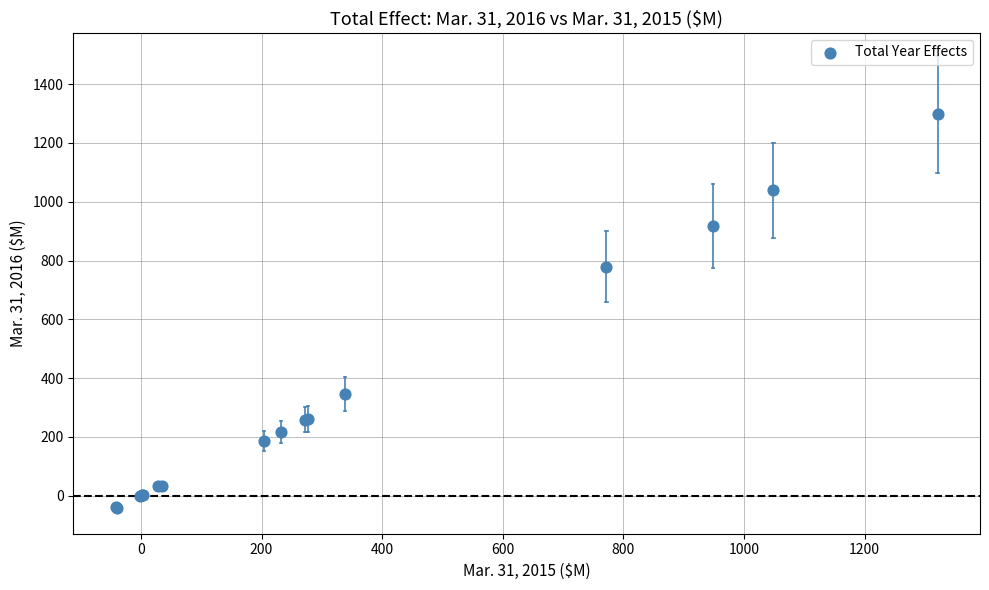

What Y value in the scatter plot is closest to 628?

779.4